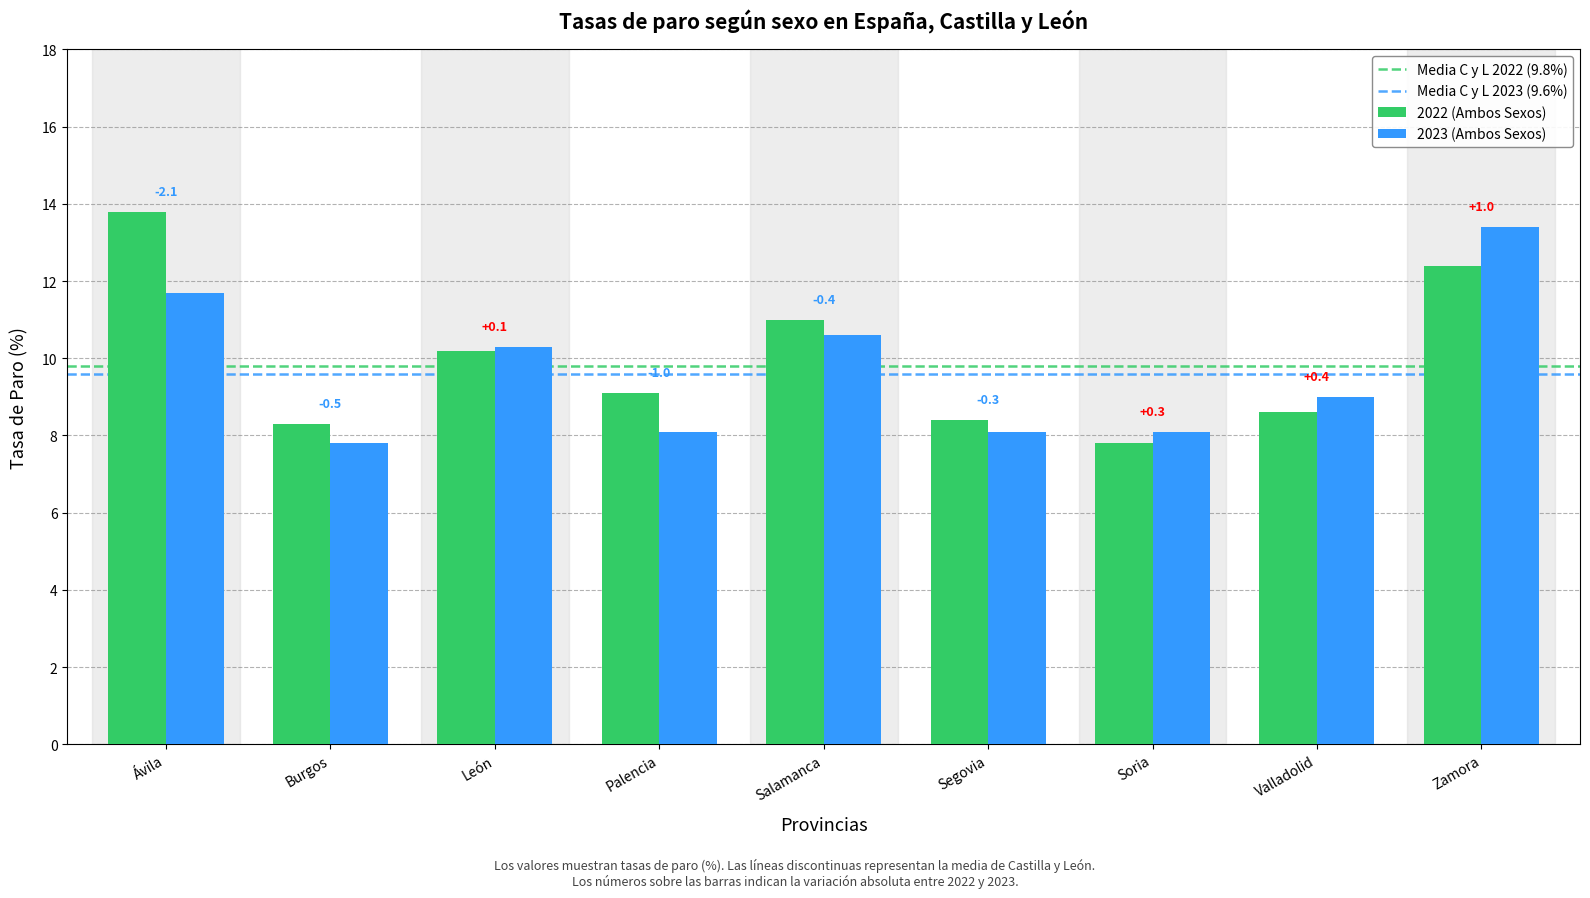

Does the chart contain stacked bars?

No